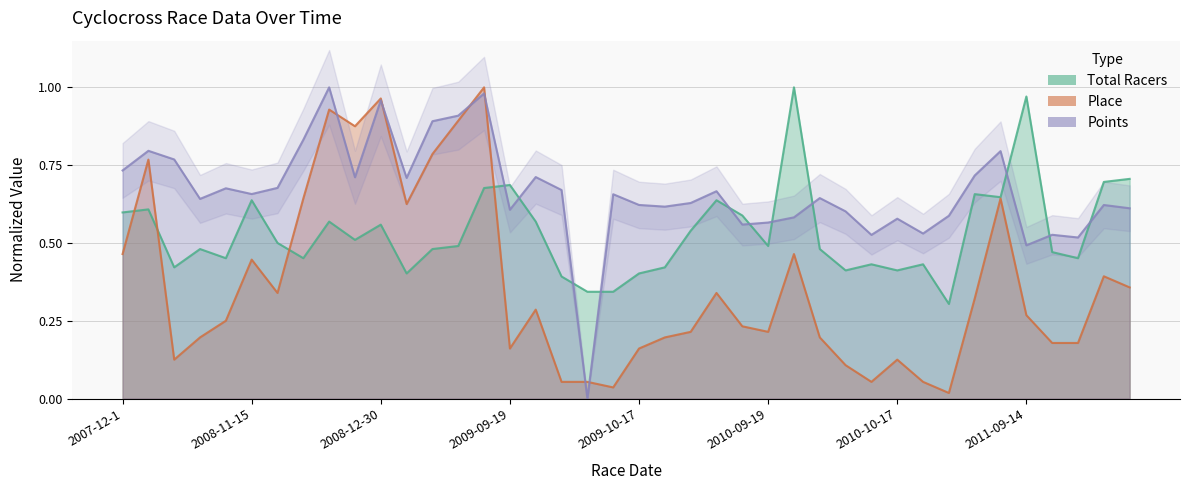

What is the greatest value displayed?

1.0